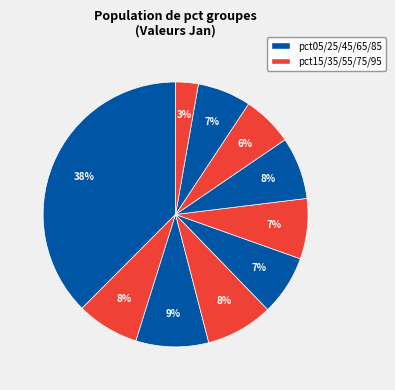

How many slices are in this pie chart?

10